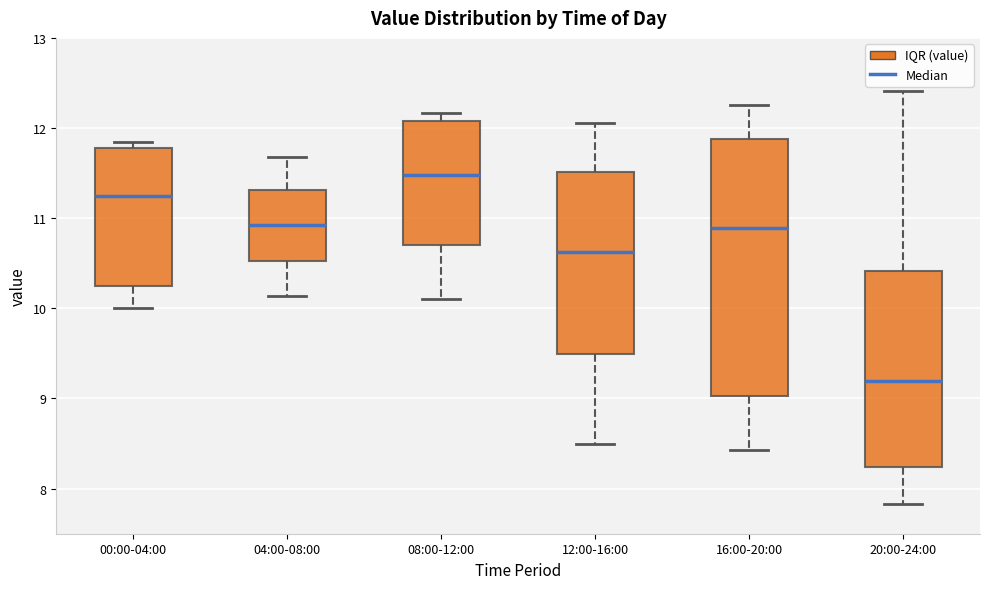

Reading left to right, read every box against the y-axis: the position of its median line, the range the box covers, and the ends of its whiskers. The values are not printed on the chart, so give them approximately, as read against the axis.

00:00-04:00: median 11.2, box 10.3 to 11.8, whiskers 10.0 to 11.9
04:00-08:00: median 10.9, box 10.5 to 11.3, whiskers 10.1 to 11.7
08:00-12:00: median 11.5, box 10.7 to 12.1, whiskers 10.1 to 12.2
12:00-16:00: median 10.6, box 9.5 to 11.5, whiskers 8.5 to 12.1
16:00-20:00: median 10.9, box 9.0 to 11.9, whiskers 8.4 to 12.3
20:00-24:00: median 9.2, box 8.2 to 10.4, whiskers 7.8 to 12.4